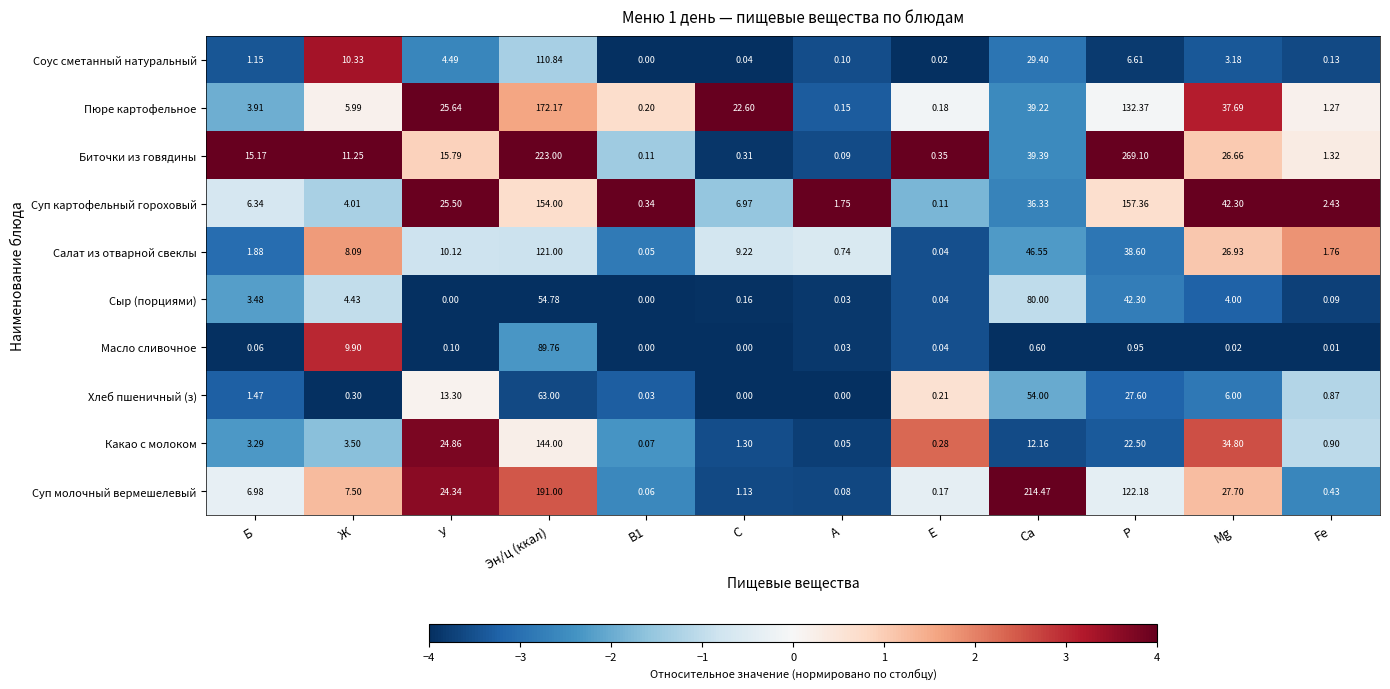

At which label is Какао с молоком closest to 72?

Mg